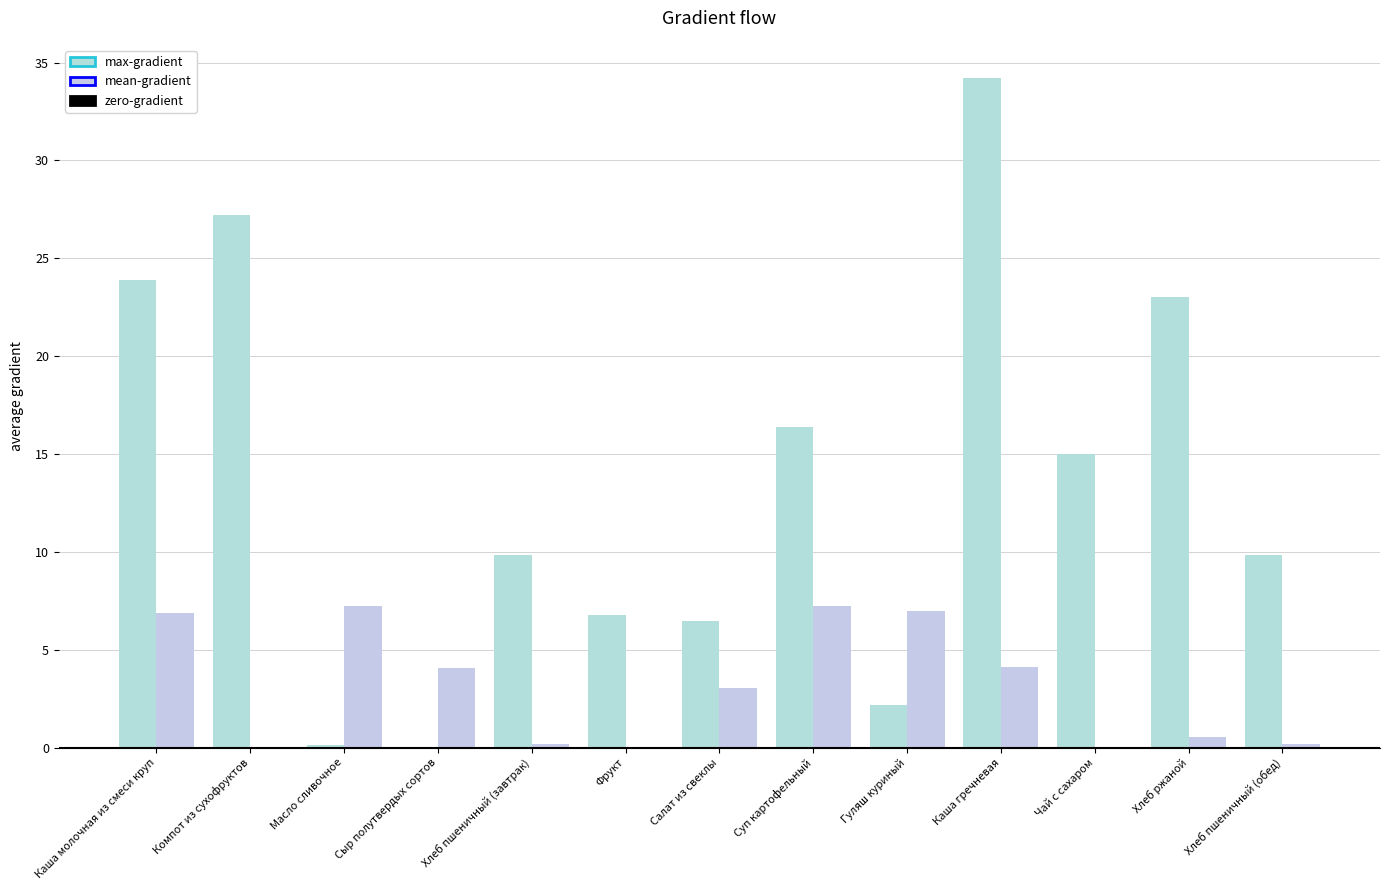

How many categories are shown in the chart?

13